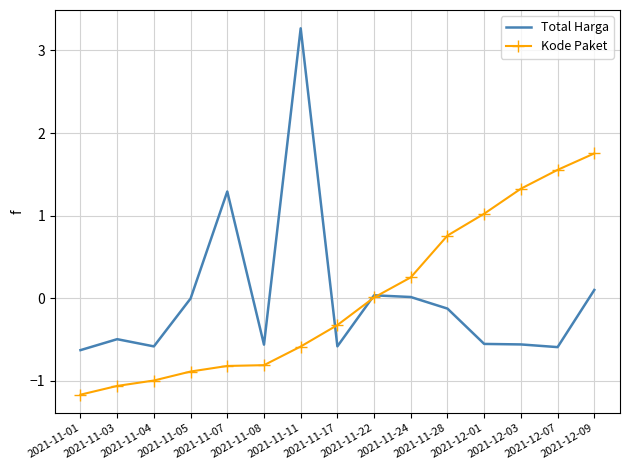

What is the lowest value of the Kode Paket series?

-1.2